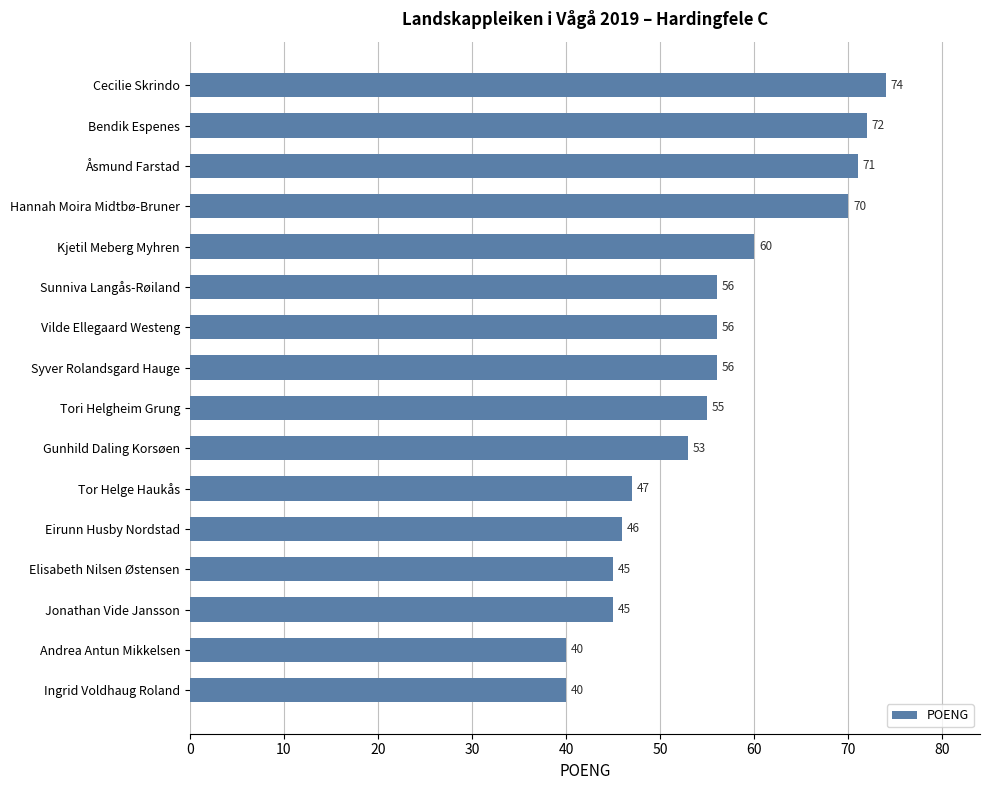

Does the chart contain stacked bars?

No